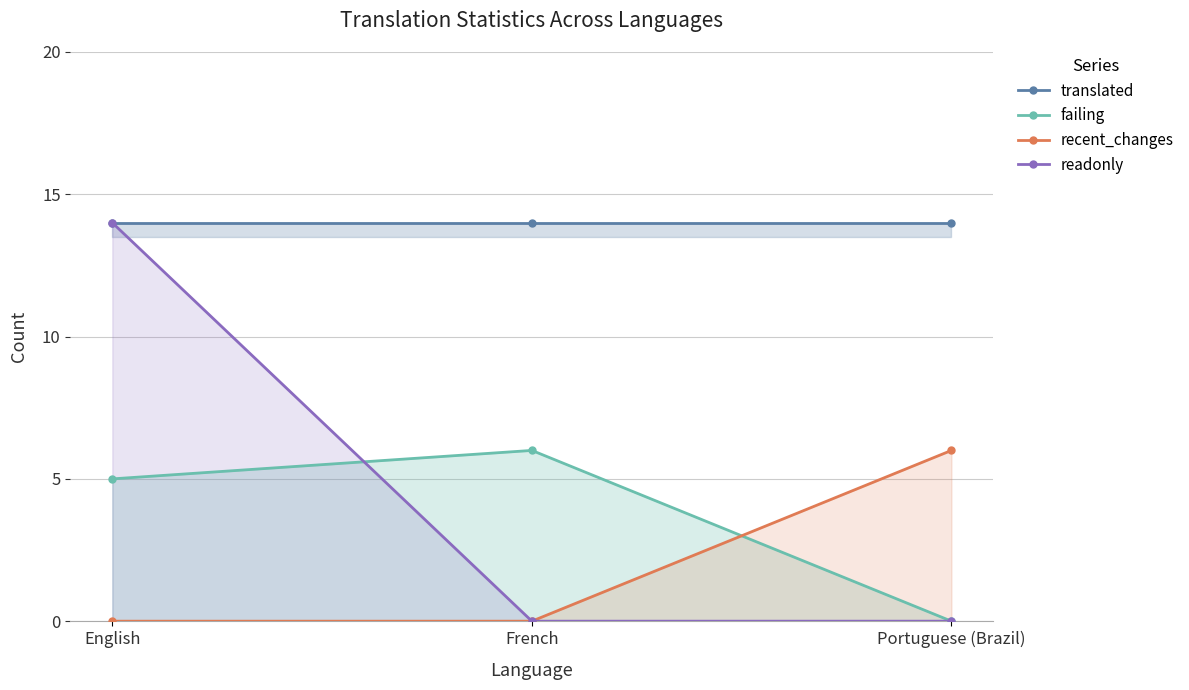

What is the difference between the highest and lowest values at Portuguese (Brazil)?

14